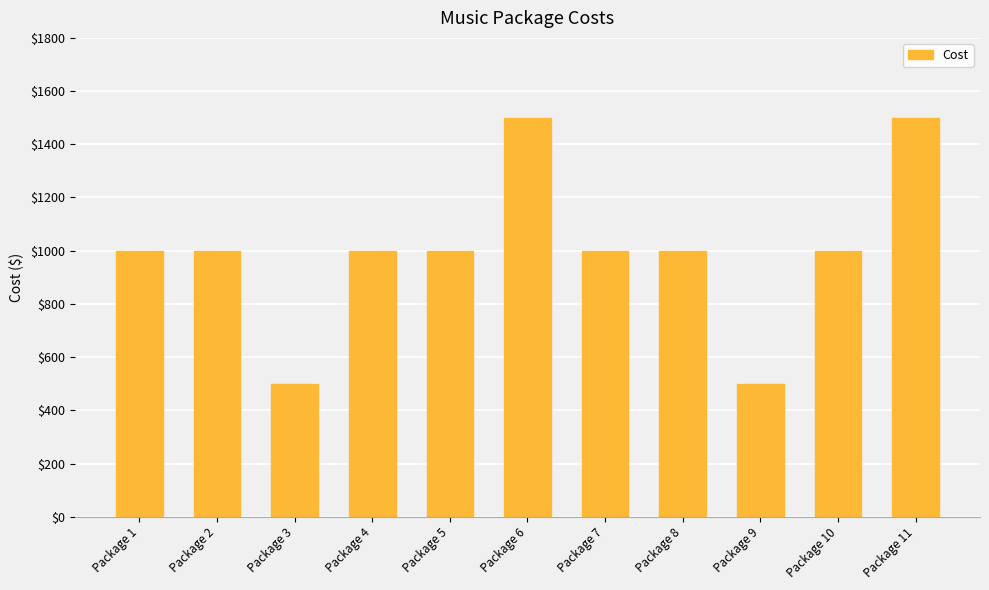

Reading left to right, list all the values displayed in this chart.

Package 1=1000	Package 2=1000	Package 3=500	Package 4=1000	Package 5=1000	Package 6=1500	Package 7=1000	Package 8=1000	Package 9=500	Package 10=1000	Package 11=1500